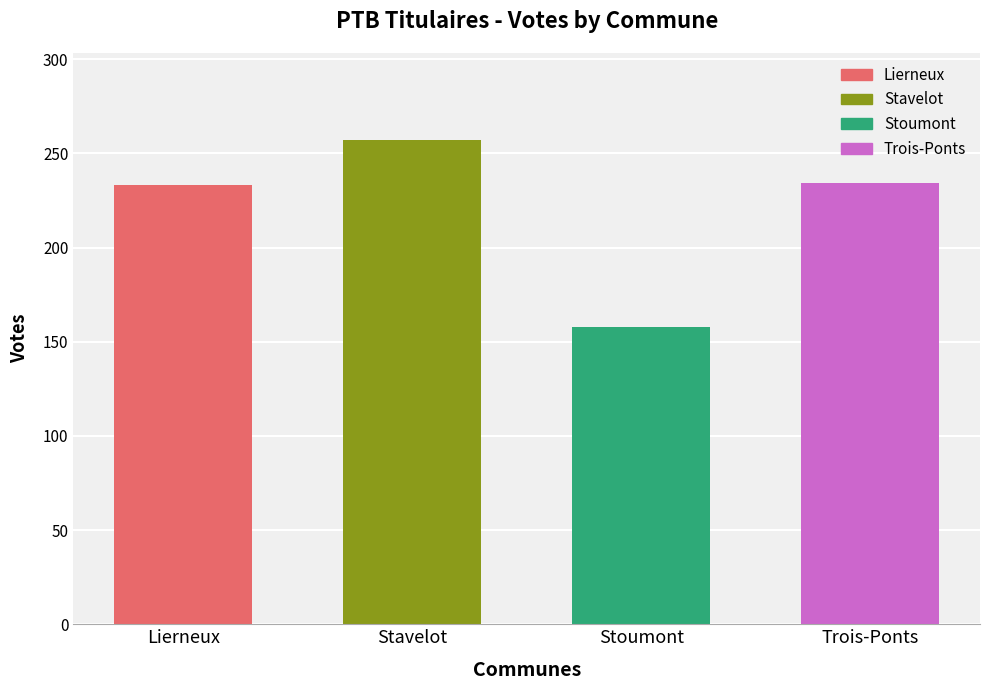

What is the value of the 2nd bar from the left?

257